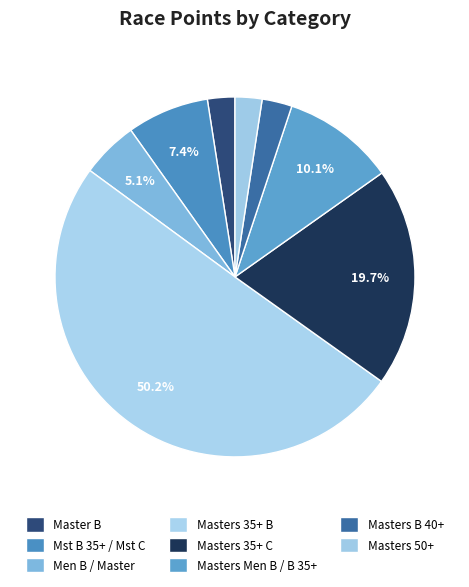

To the nearest percent, what percentage of the pie is Masters 50+?

3%